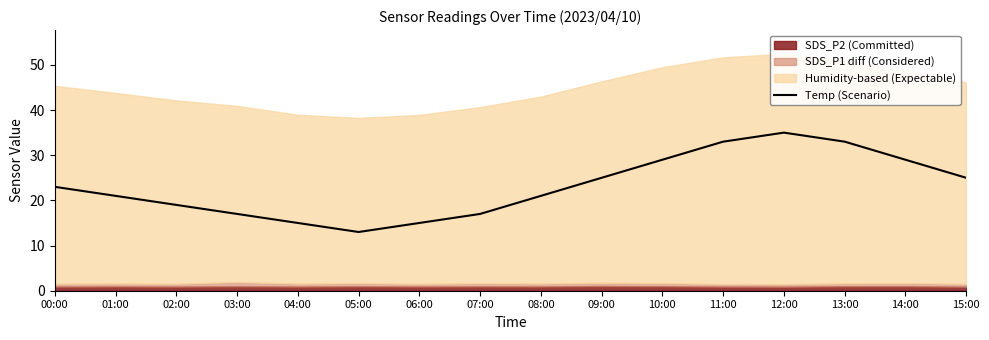

The value at 11:00 is 6.7. True or false?

False